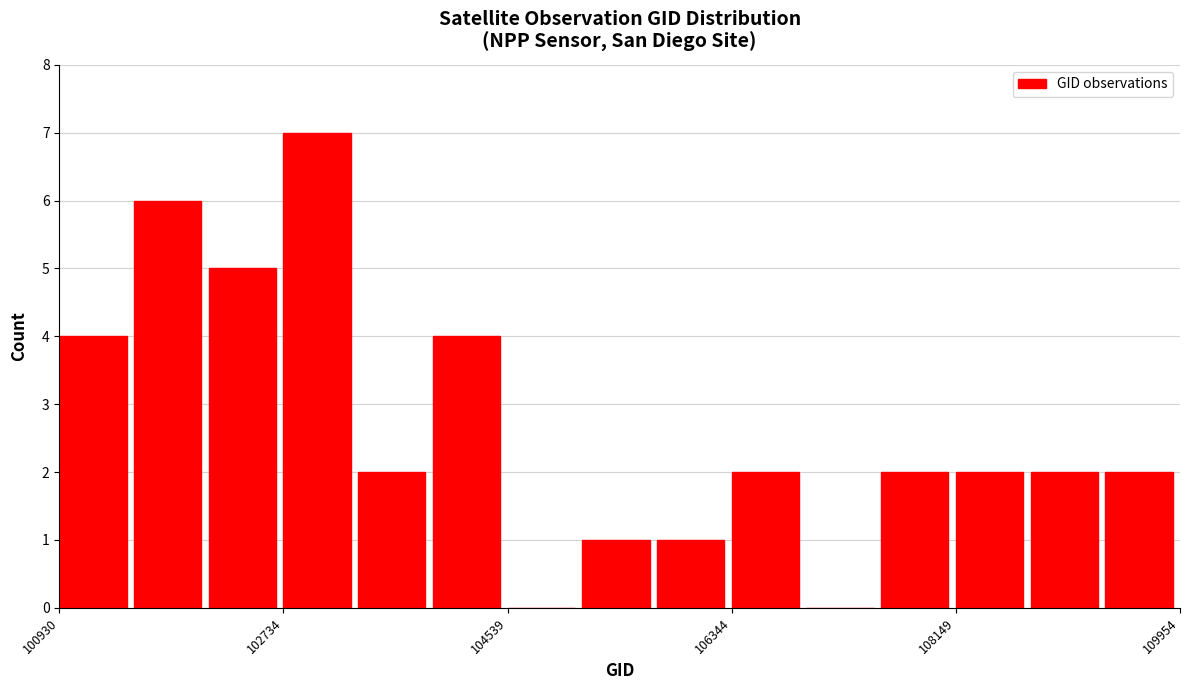

Around what value on the x-axis is the tallest bar? Give the approximate position of its centre, as read against the axis.

103000